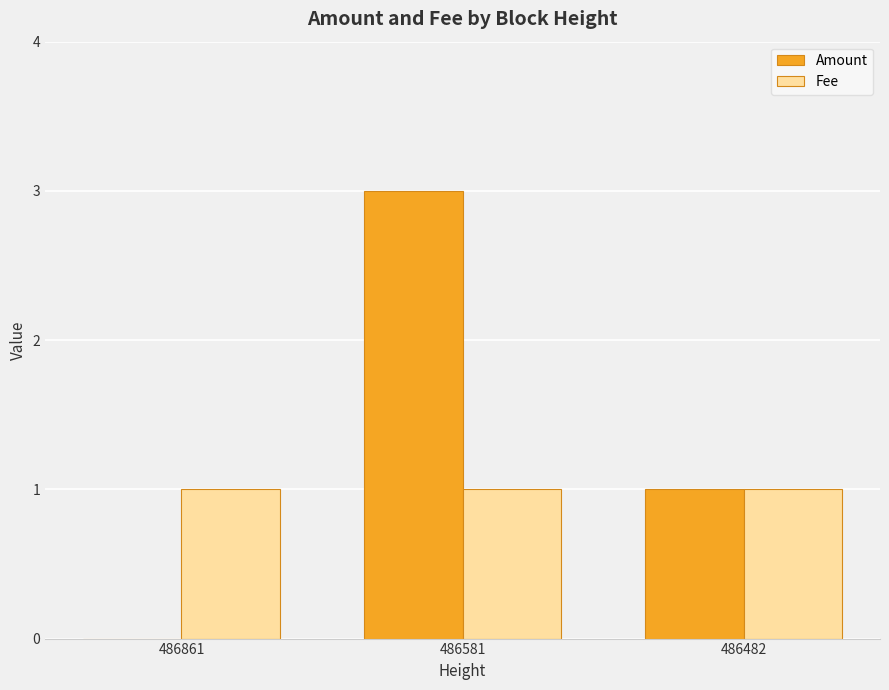

What is the greatest value displayed?

3